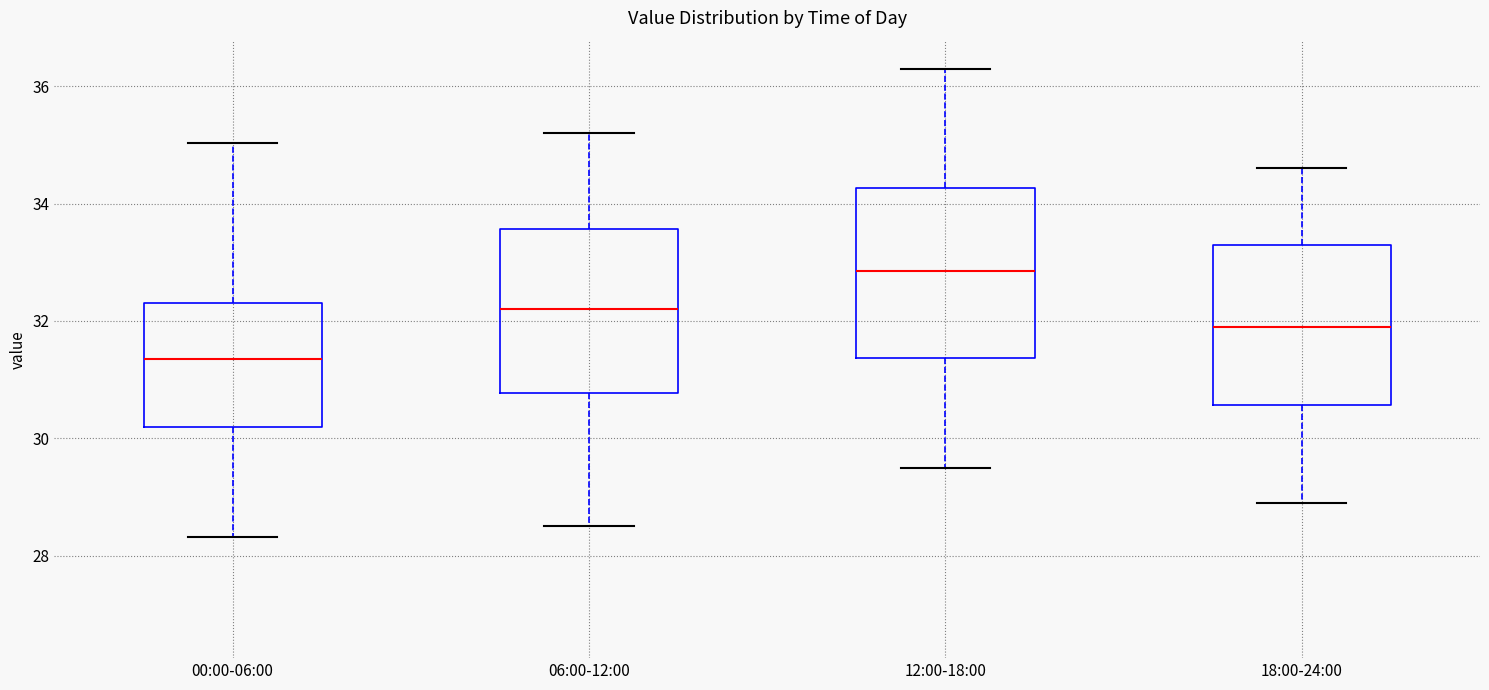

Which box has the highest median line?

12:00-18:00